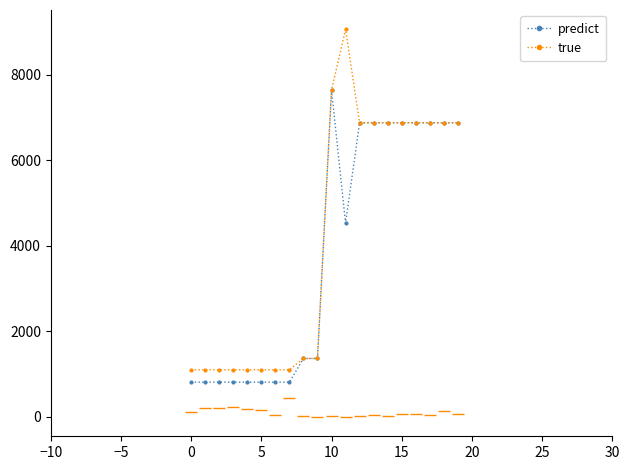

Where is the first local maximum for true?

11